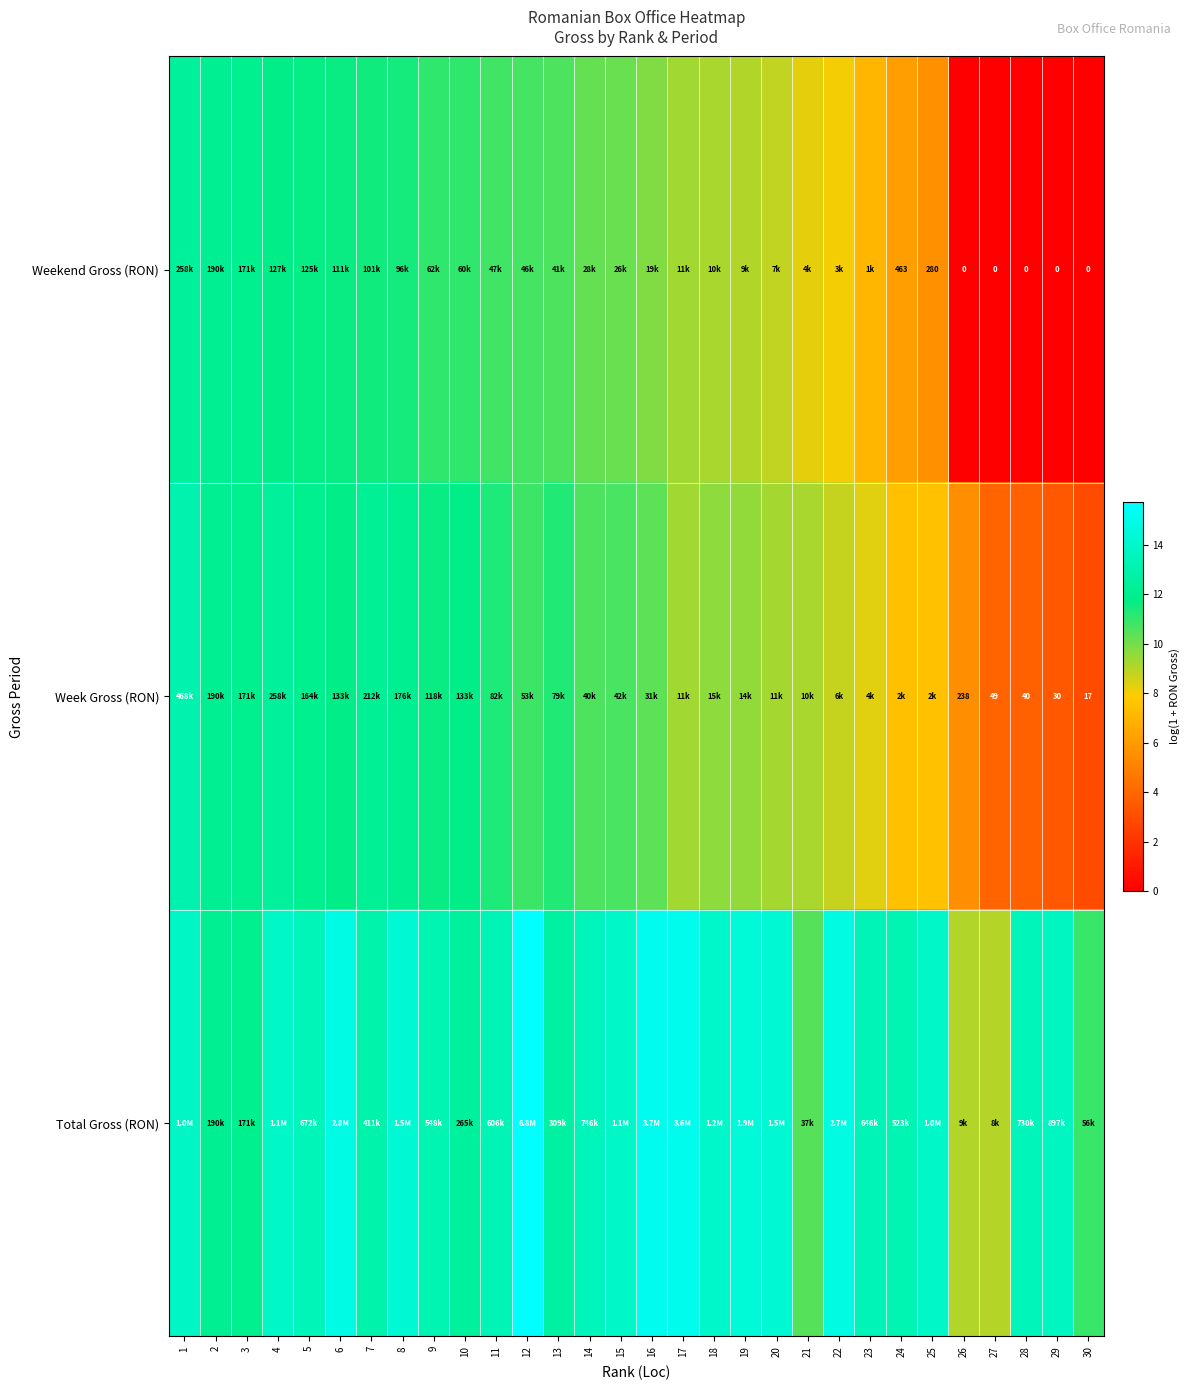

Between 3 and 7, which series saw the biggest shift?

Total Gross (RON)